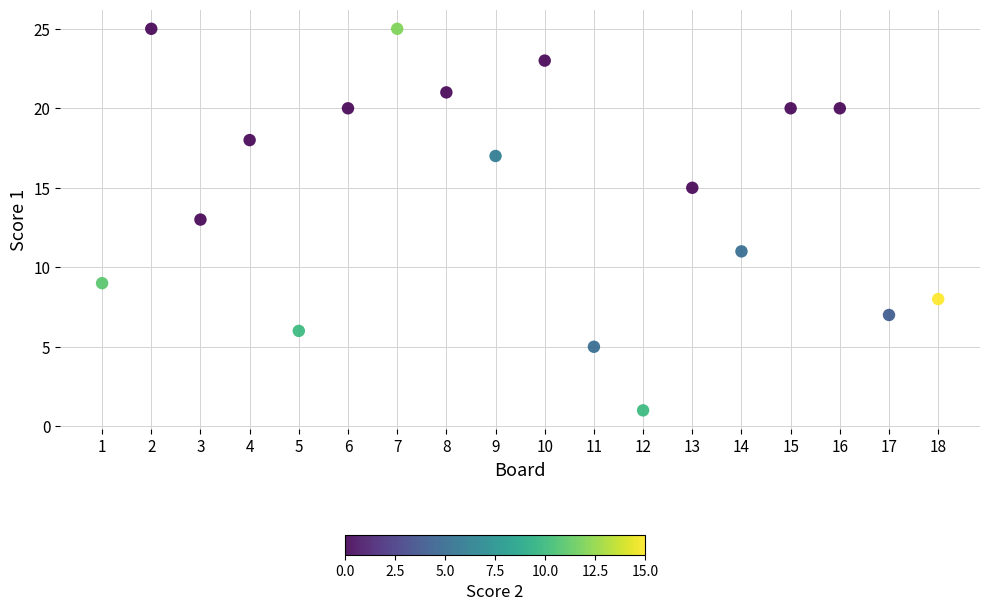

What is the range of Y values (max minus min)?

24